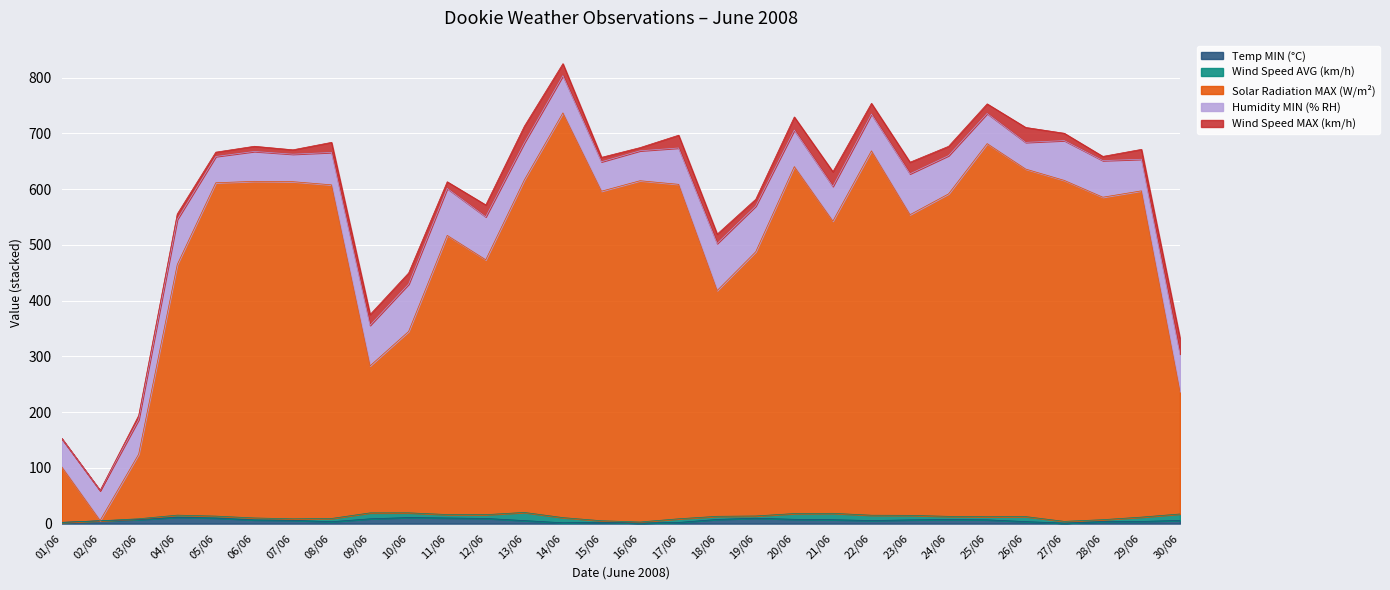

True or false: Solar Radiation MAX (W/m²) has more than 1 points higher than both neighbors.

True